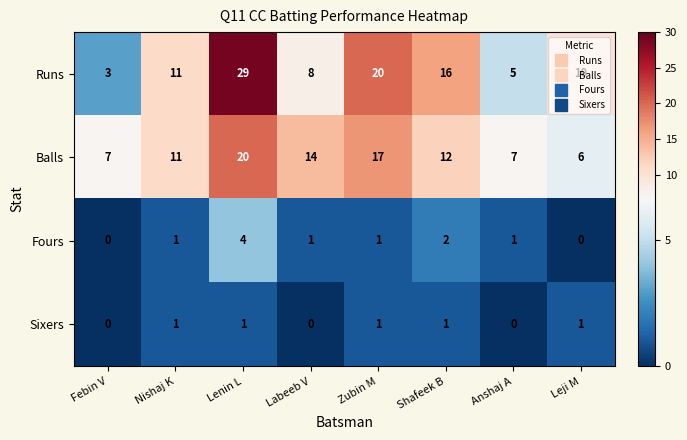

At how many categories does at least one series exceed 1?

8